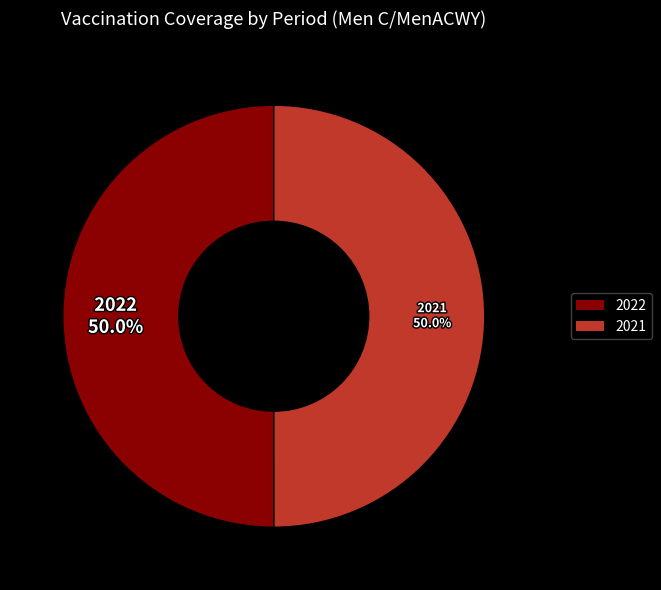

Count the number of slices in the pie.

2